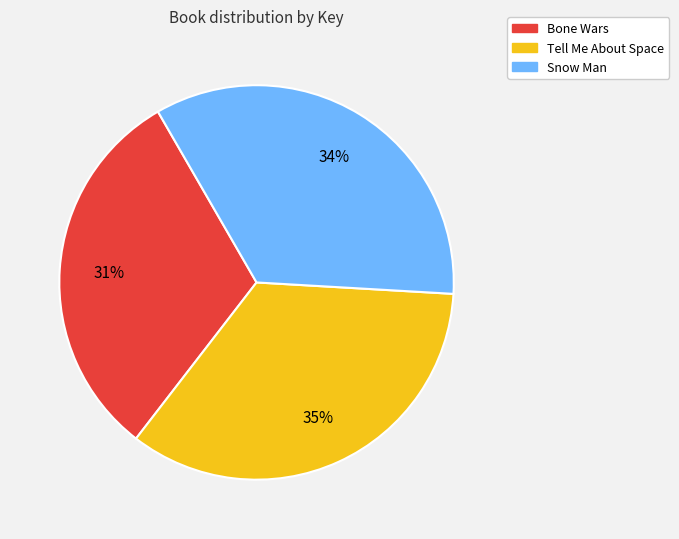

To the nearest percent, what is the average slice percentage?

33%